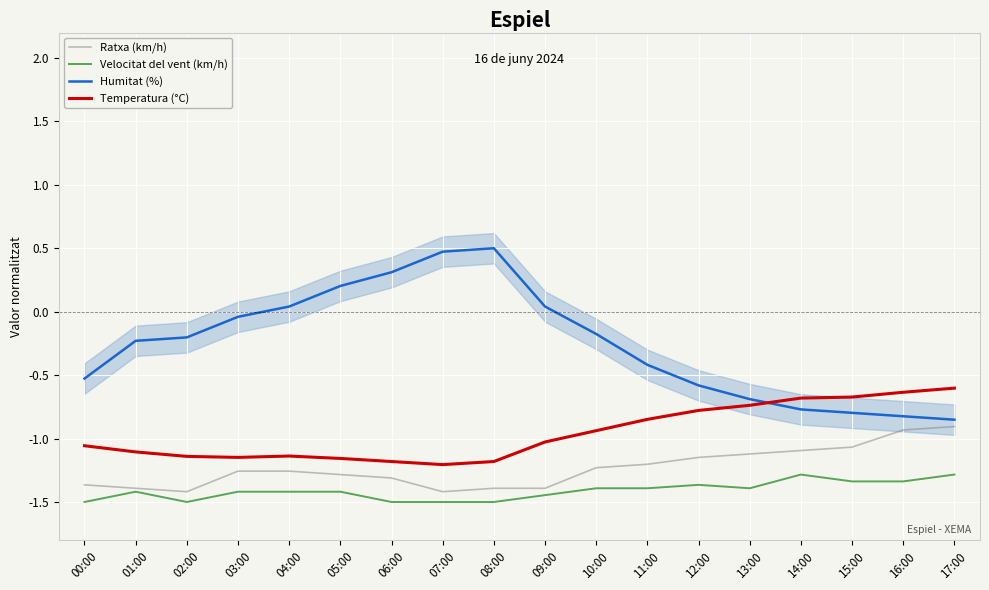

Which series has the largest range (max minus min)?

Humitat (%)